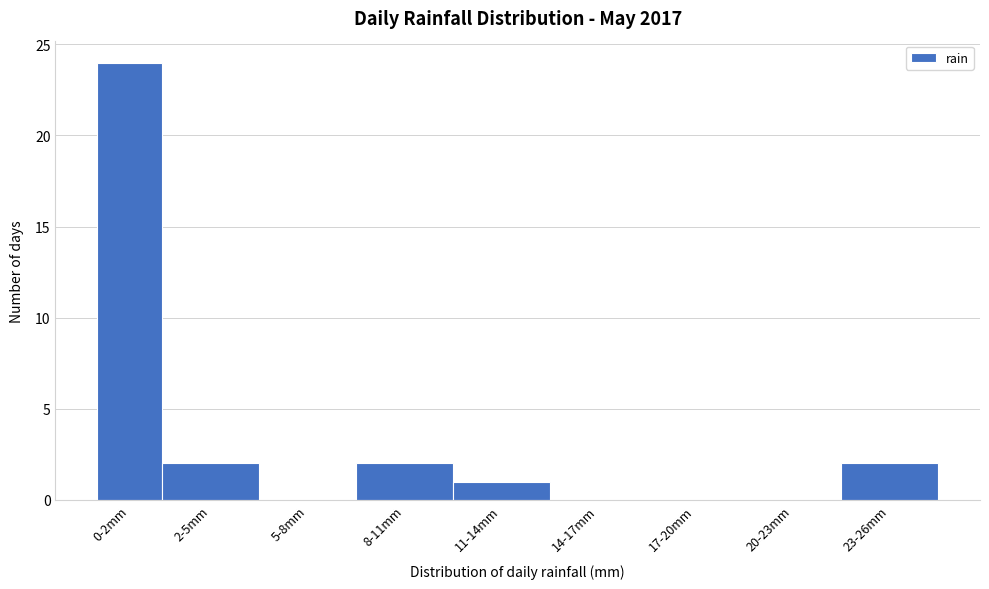

Reading right to left, what are all the values shown in this chart?

23-26mm=2	20-23mm=0	17-20mm=0	14-17mm=0	11-14mm=1	8-11mm=2	5-8mm=0	2-5mm=2	0-2mm=24